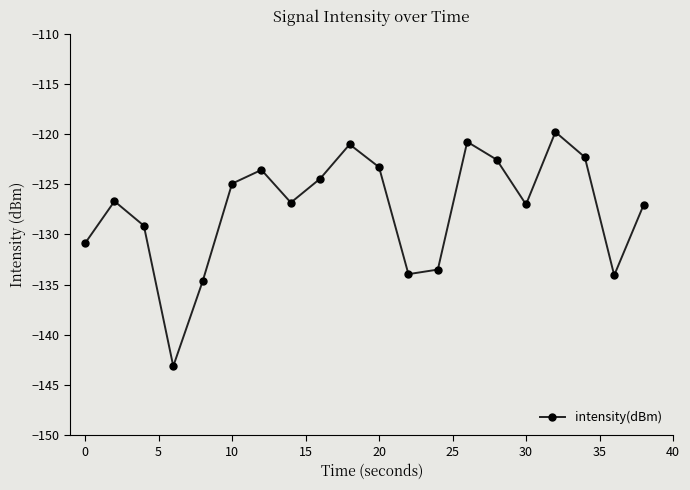

What is the difference between the maximum and second lowest values?

14.9